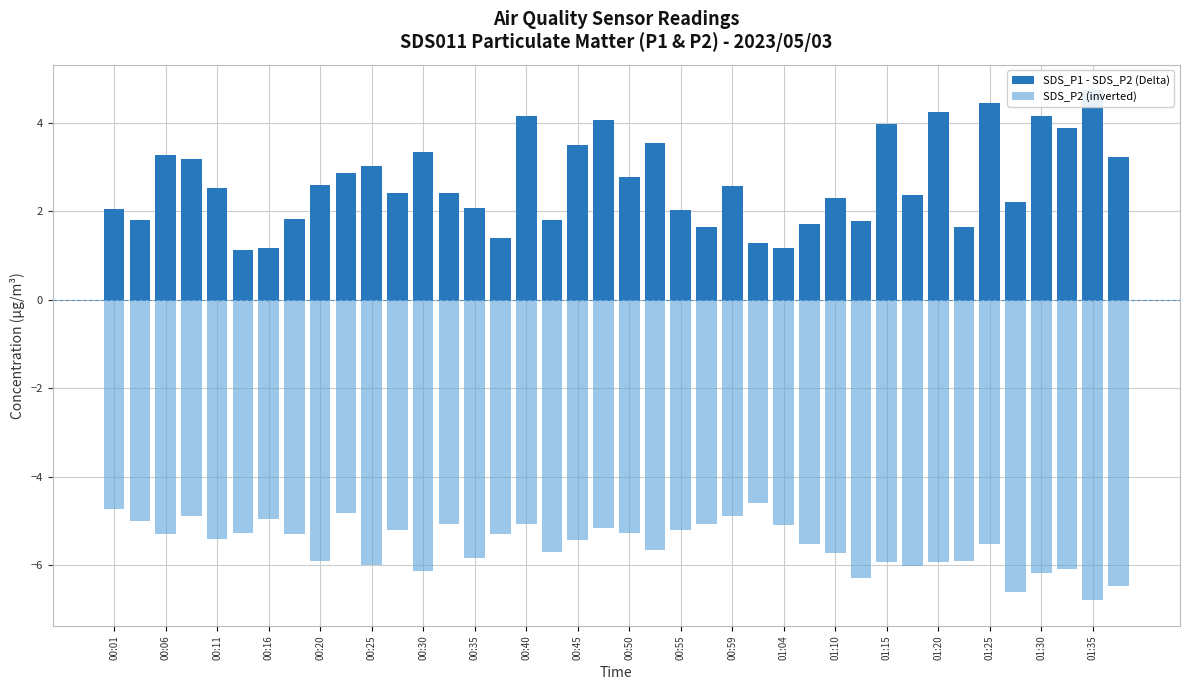

What is the sum of all SDS_P1 - SDS_P2 (Delta) values?

106.1